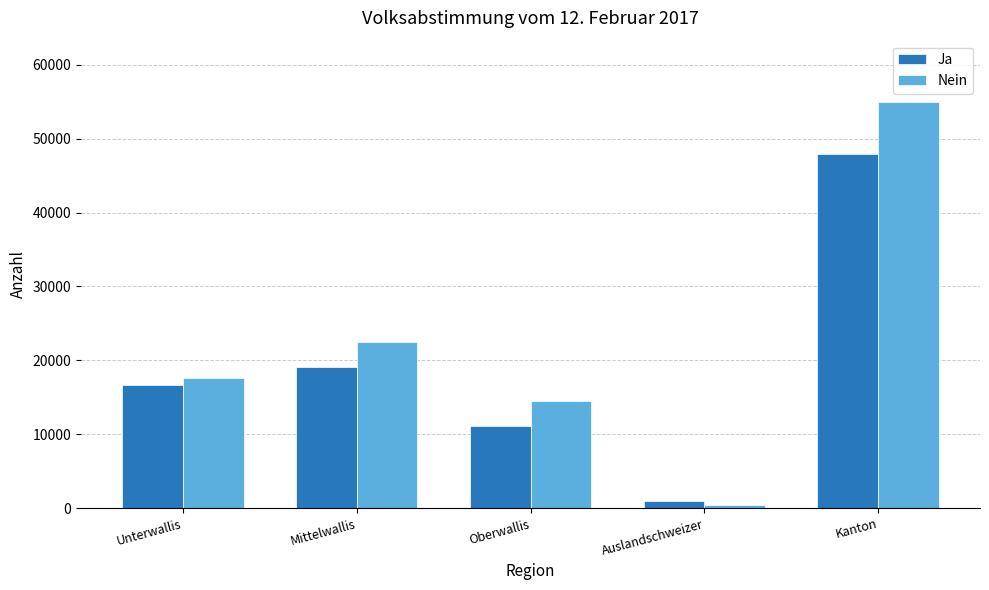

What is the sum of the Ja values at Mittelwallis and Kanton?

67105